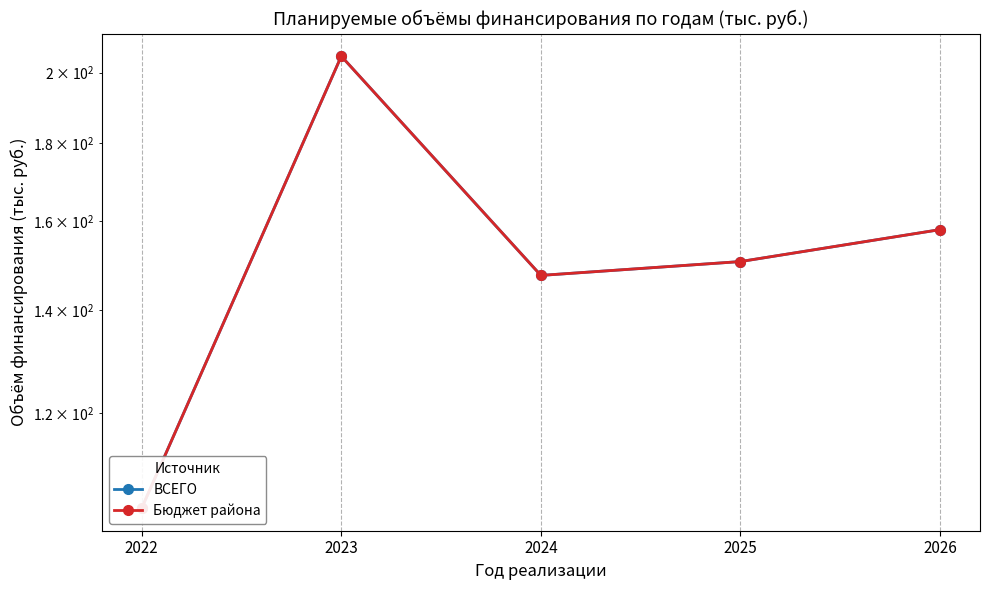

Which category has the highest value across all series?

2023